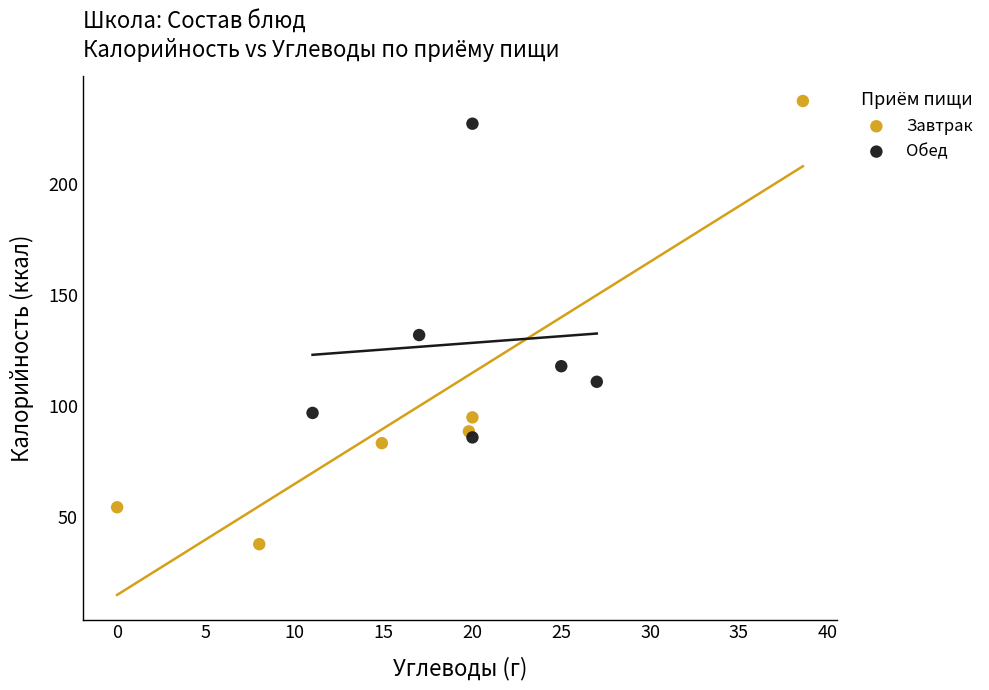

Which series contains the highest Y value?

Завтрак